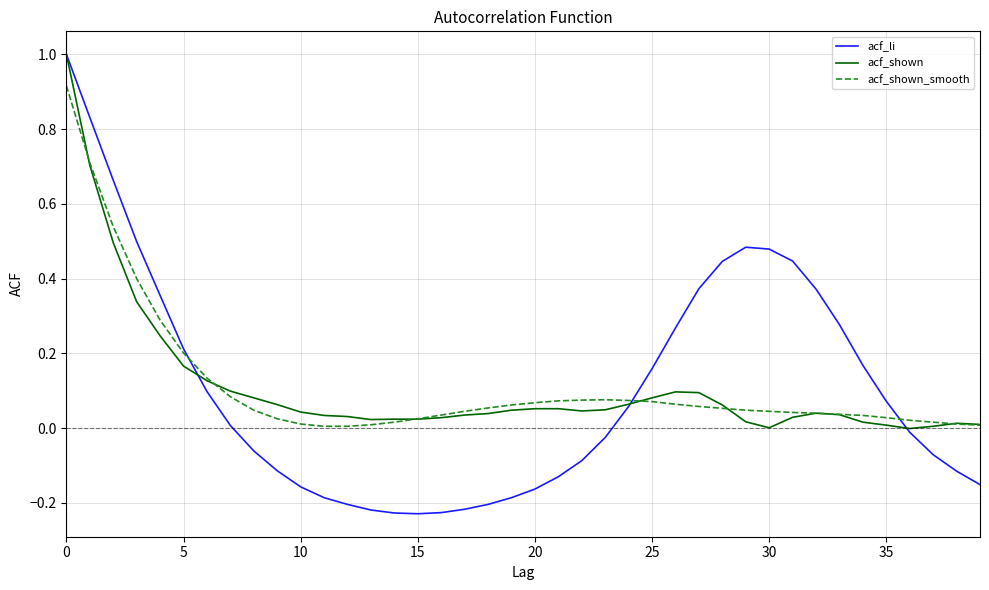

What is the sum of all acf_li values?

4.3